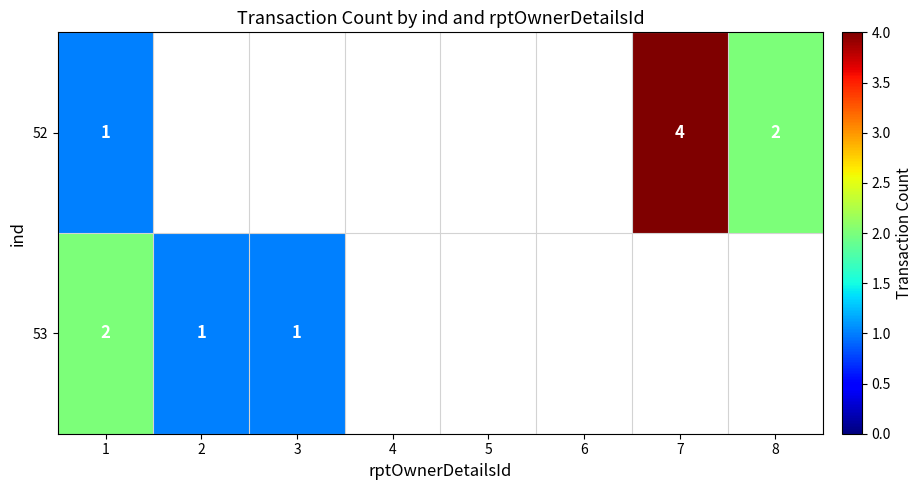

Which has a higher value, 2 or 8?

8